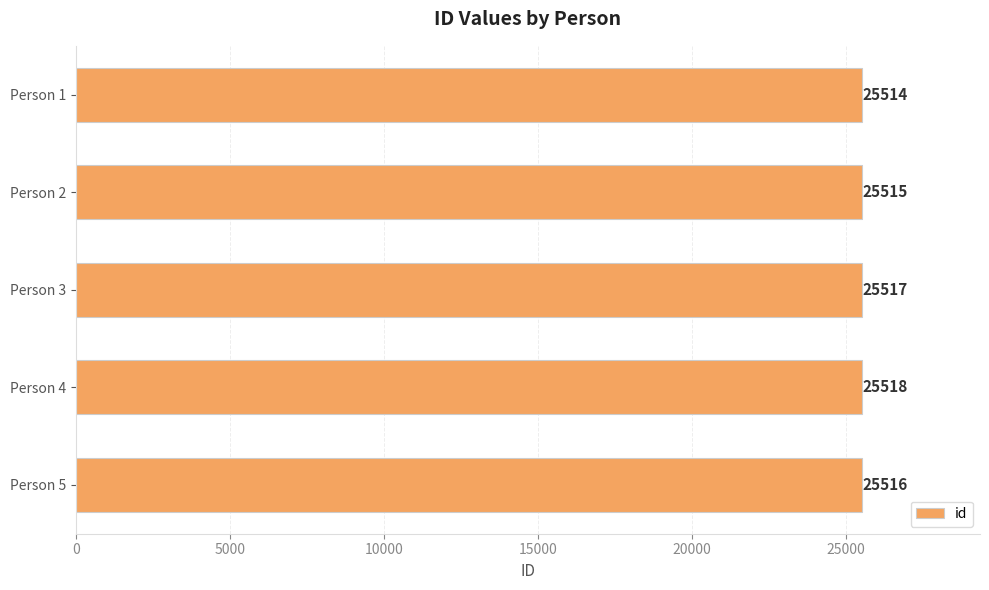

What is the value of the 3rd bar from the top?

25517